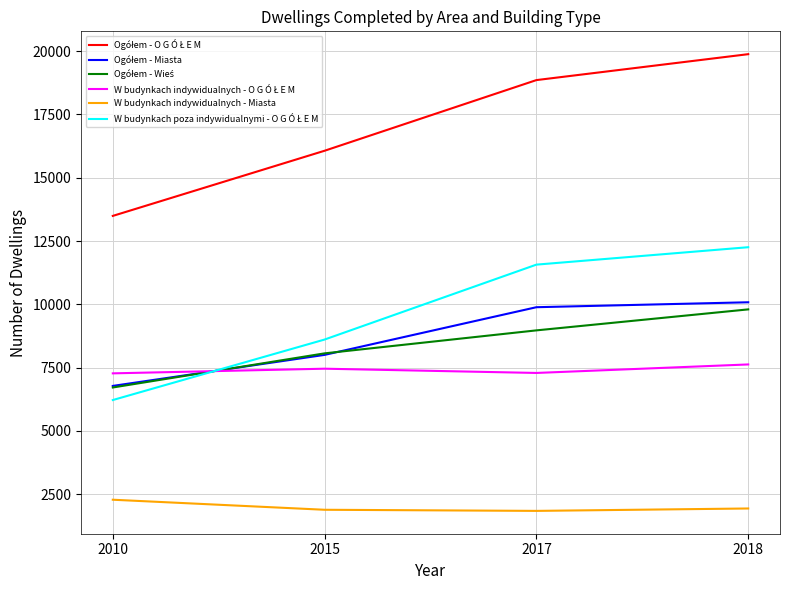

At which category is the sum across all series the highest?

2018